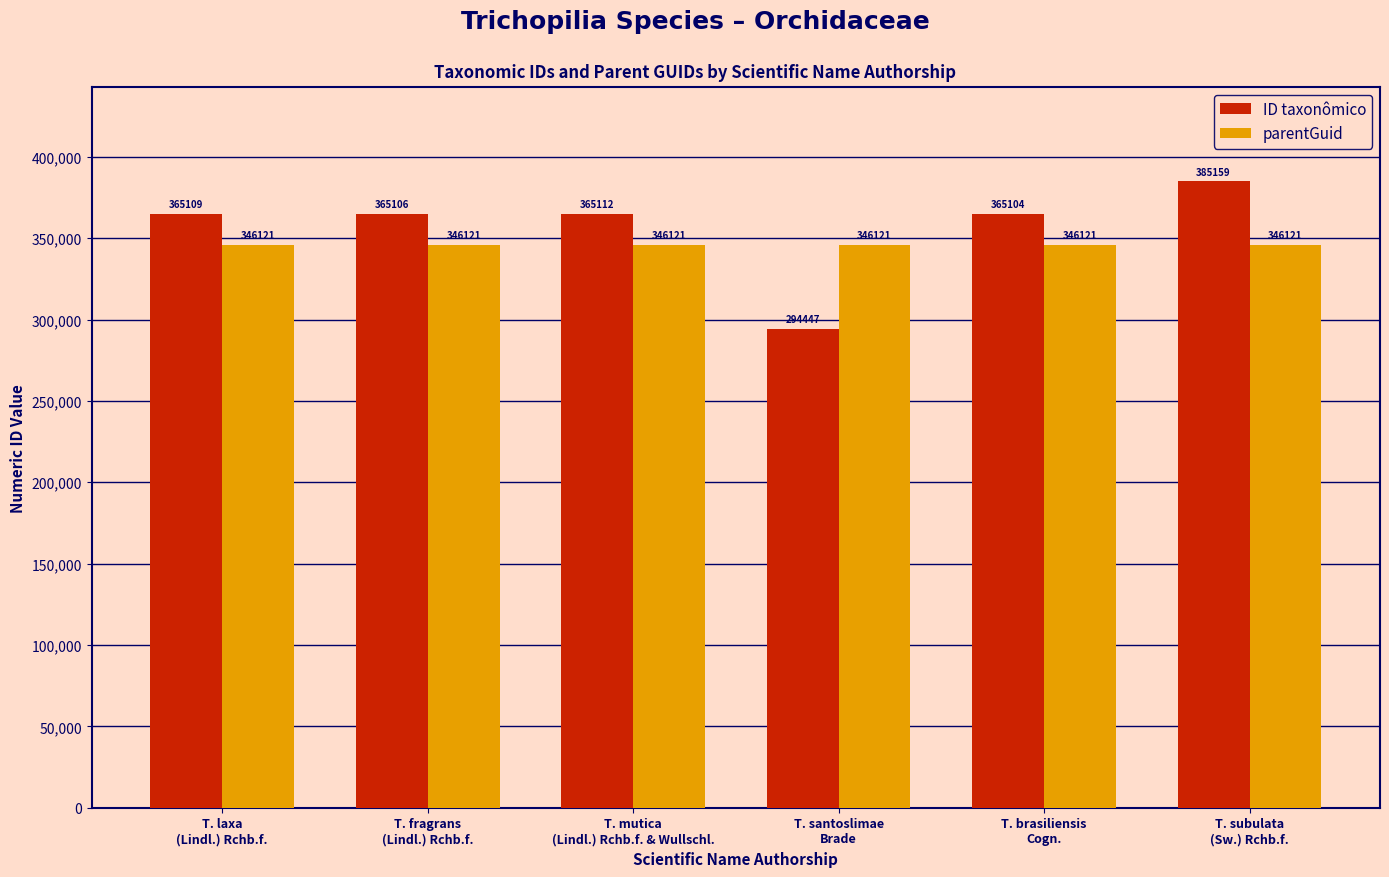

What is the maximum value for ID taxonômico?

385159